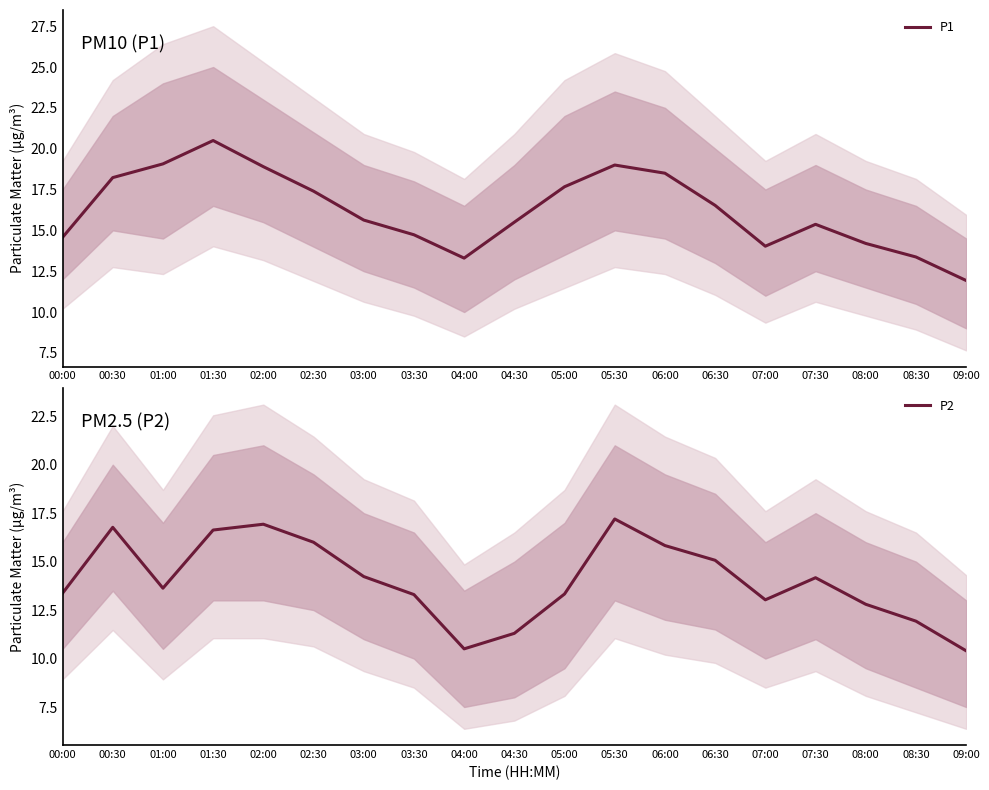

Where does the P2 series first go above 13?

00:00